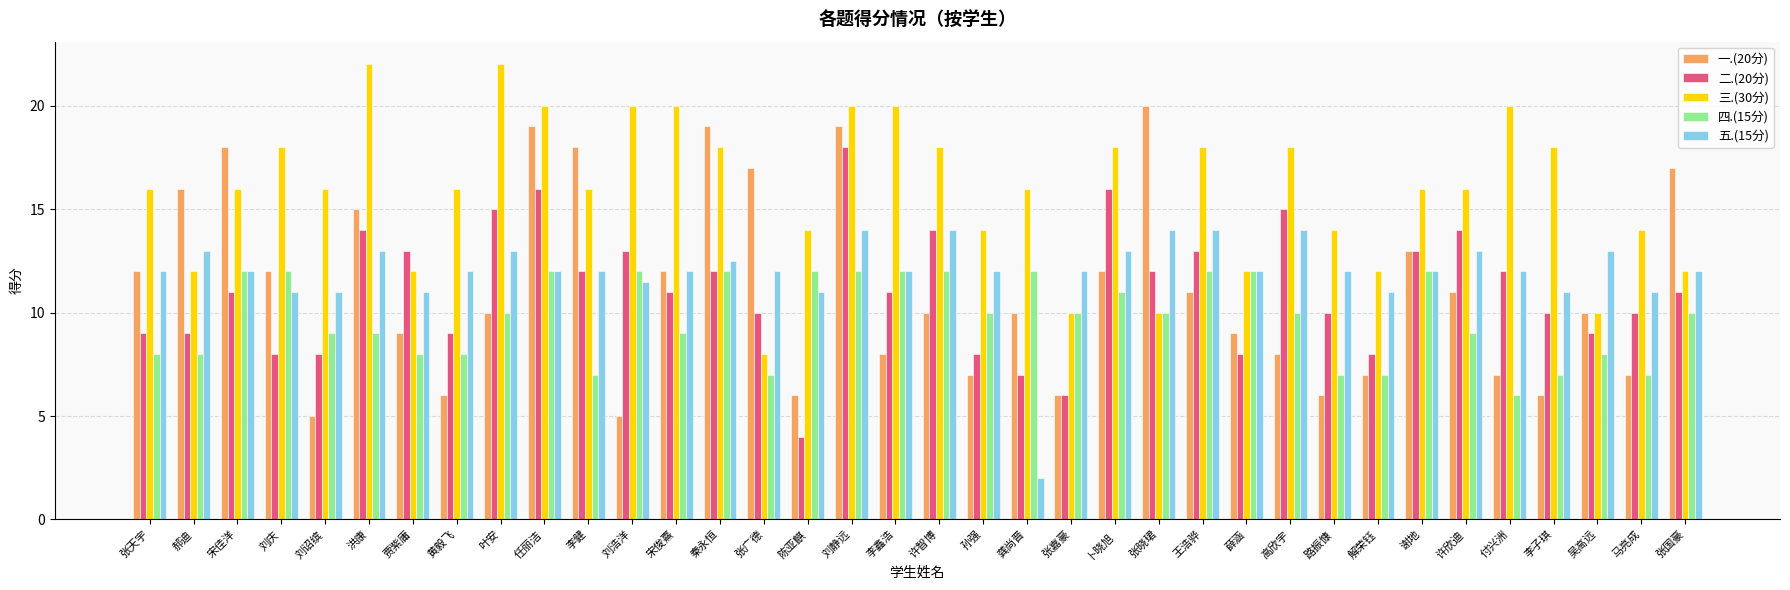

Reading left to right, what are all the values shown in this chart?

一.(20分): 张天宇=12.0	郝迪=16.0	宋佳洋=18.0	刘庆=12.0	刘诏缤=5.0	洪康=15.0	贾紫庸=9.0	黄毅飞=6.0	叶安=10.0	任丽洁=19.0	李健=18.0	刘浩洋=5.0	宋俊熹=12.0	秦永恒=19.0	张广德=17.0	陈亚麒=6.0	刘静远=19.0	李鑫浩=8.0	许智博=10.0	孙强=7.0	龚尚晋=10.0	张嘉豪=6.0	卜晓旭=12.0	张晓珺=20.0	王浩骅=11.0	薛涵=9.0	高欣宇=8.0	路振慷=6.0	解荣钰=7.0	谢地=13.0	许欣迪=11.0	付兴洲=7.0	李子琪=6.0	吴高远=10.0	马亮成=7.0	张国豪=17.0
二.(20分): 张天宇=9.0	郝迪=9.0	宋佳洋=11.0	刘庆=8.0	刘诏缤=8.0	洪康=14.0	贾紫庸=13.0	黄毅飞=9.0	叶安=15.0	任丽洁=16.0	李健=12.0	刘浩洋=13.0	宋俊熹=11.0	秦永恒=12.0	张广德=10.0	陈亚麒=4.0	刘静远=18.0	李鑫浩=11.0	许智博=14.0	孙强=8.0	龚尚晋=7.0	张嘉豪=6.0	卜晓旭=16.0	张晓珺=12.0	王浩骅=13.0	薛涵=8.0	高欣宇=15.0	路振慷=10.0	解荣钰=8.0	谢地=13.0	许欣迪=14.0	付兴洲=12.0	李子琪=10.0	吴高远=9.0	马亮成=10.0	张国豪=11.0
三.(30分): 张天宇=16.0	郝迪=12.0	宋佳洋=16.0	刘庆=18.0	刘诏缤=16.0	洪康=22.0	贾紫庸=12.0	黄毅飞=16.0	叶安=22.0	任丽洁=20.0	李健=16.0	刘浩洋=20.0	宋俊熹=20.0	秦永恒=18.0	张广德=8.0	陈亚麒=14.0	刘静远=20.0	李鑫浩=20.0	许智博=18.0	孙强=14.0	龚尚晋=16.0	张嘉豪=10.0	卜晓旭=18.0	张晓珺=10.0	王浩骅=18.0	薛涵=12.0	高欣宇=18.0	路振慷=14.0	解荣钰=12.0	谢地=16.0	许欣迪=16.0	付兴洲=20.0	李子琪=18.0	吴高远=10.0	马亮成=14.0	张国豪=12.0
四.(15分): 张天宇=8.0	郝迪=8.0	宋佳洋=12.0	刘庆=12.0	刘诏缤=9.0	洪康=9.0	贾紫庸=8.0	黄毅飞=8.0	叶安=10.0	任丽洁=12.0	李健=7.0	刘浩洋=12.0	宋俊熹=9.0	秦永恒=12.0	张广德=7.0	陈亚麒=12.0	刘静远=12.0	李鑫浩=12.0	许智博=12.0	孙强=10.0	龚尚晋=12.0	张嘉豪=10.0	卜晓旭=11.0	张晓珺=10.0	王浩骅=12.0	薛涵=12.0	高欣宇=10.0	路振慷=7.0	解荣钰=7.0	谢地=12.0	许欣迪=9.0	付兴洲=6.0	李子琪=7.0	吴高远=8.0	马亮成=7.0	张国豪=10.0
五.(15分): 张天宇=12.0	郝迪=13.0	宋佳洋=12.0	刘庆=11.0	刘诏缤=11.0	洪康=13.0	贾紫庸=11.0	黄毅飞=12.0	叶安=13.0	任丽洁=12.0	李健=12.0	刘浩洋=11.5	宋俊熹=12.0	秦永恒=12.5	张广德=12.0	陈亚麒=11.0	刘静远=14.0	李鑫浩=12.0	许智博=14.0	孙强=12.0	龚尚晋=2.0	张嘉豪=12.0	卜晓旭=13.0	张晓珺=14.0	王浩骅=14.0	薛涵=12.0	高欣宇=14.0	路振慷=12.0	解荣钰=11.0	谢地=12.0	许欣迪=13.0	付兴洲=12.0	李子琪=11.0	吴高远=13.0	马亮成=11.0	张国豪=12.0